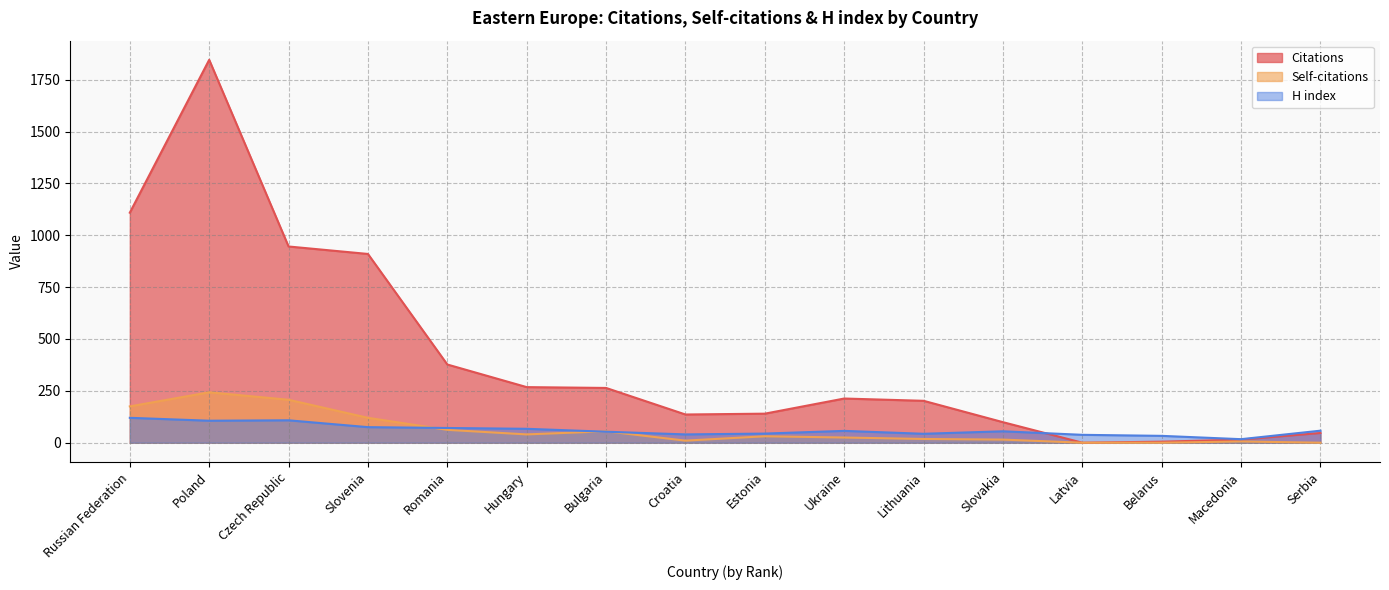

Which category has the highest value in the Citations series?

Poland